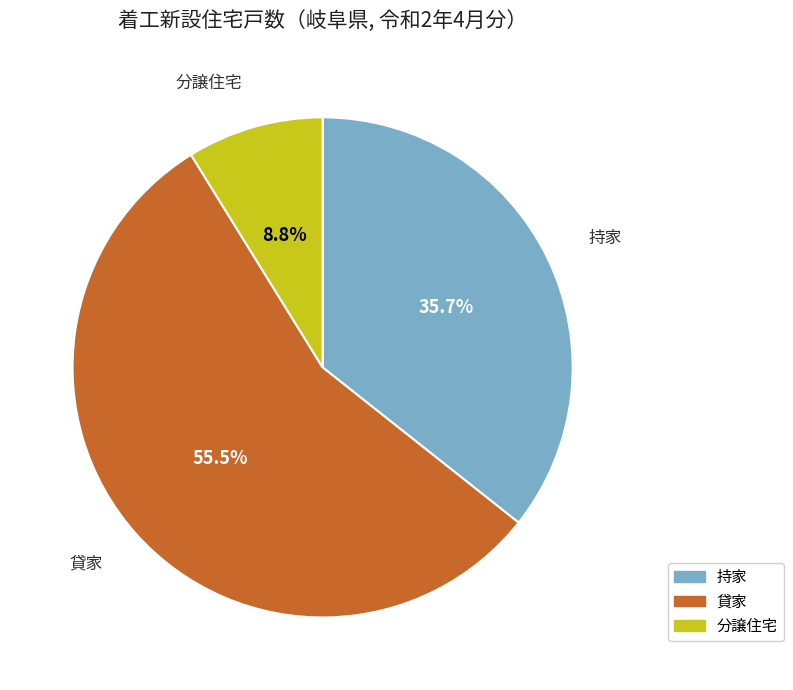

Is there a majority slice in this chart?

Yes